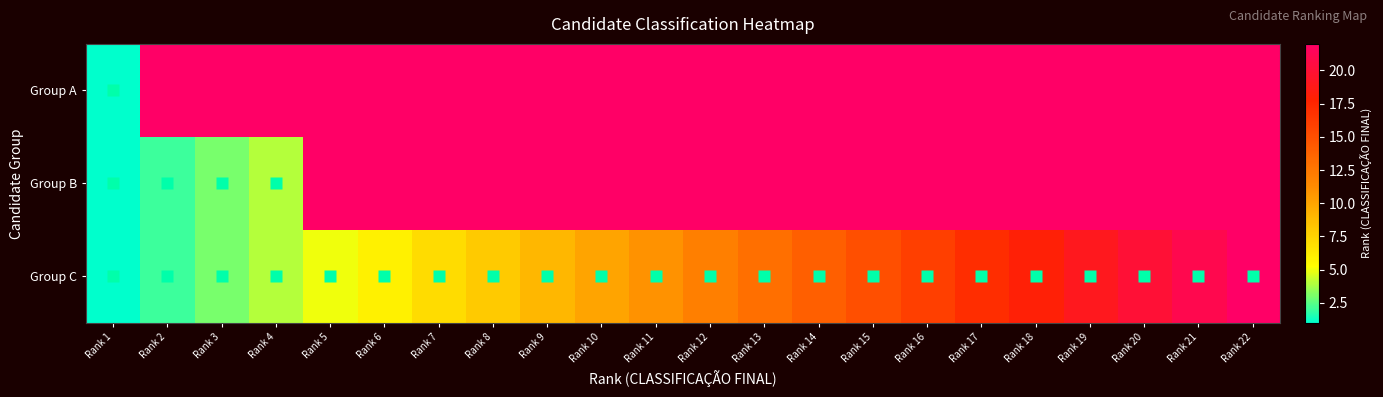

Which series changed the most between Rank 14 and Rank 22?

Group C